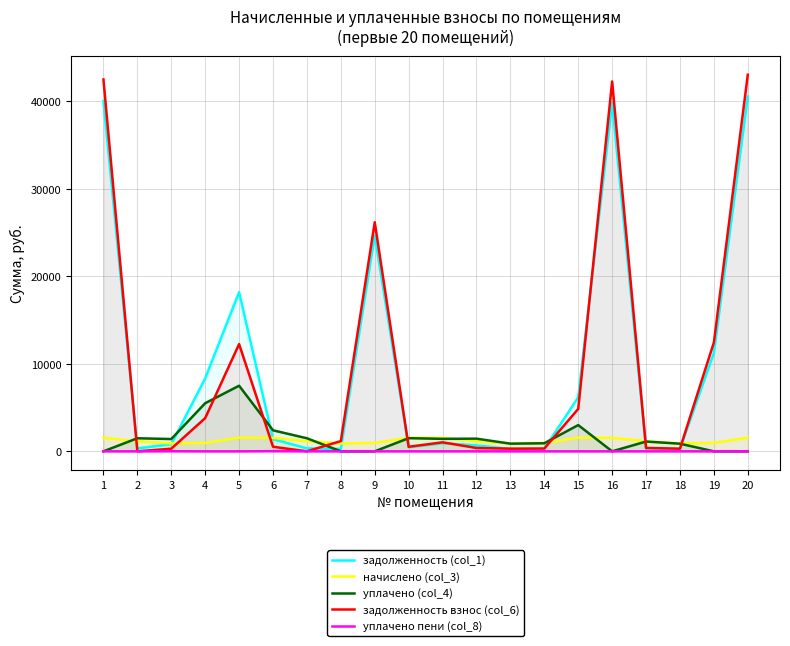

What is the difference between the maximum and minimum values in the уплачено (col_4) series?

7500.0